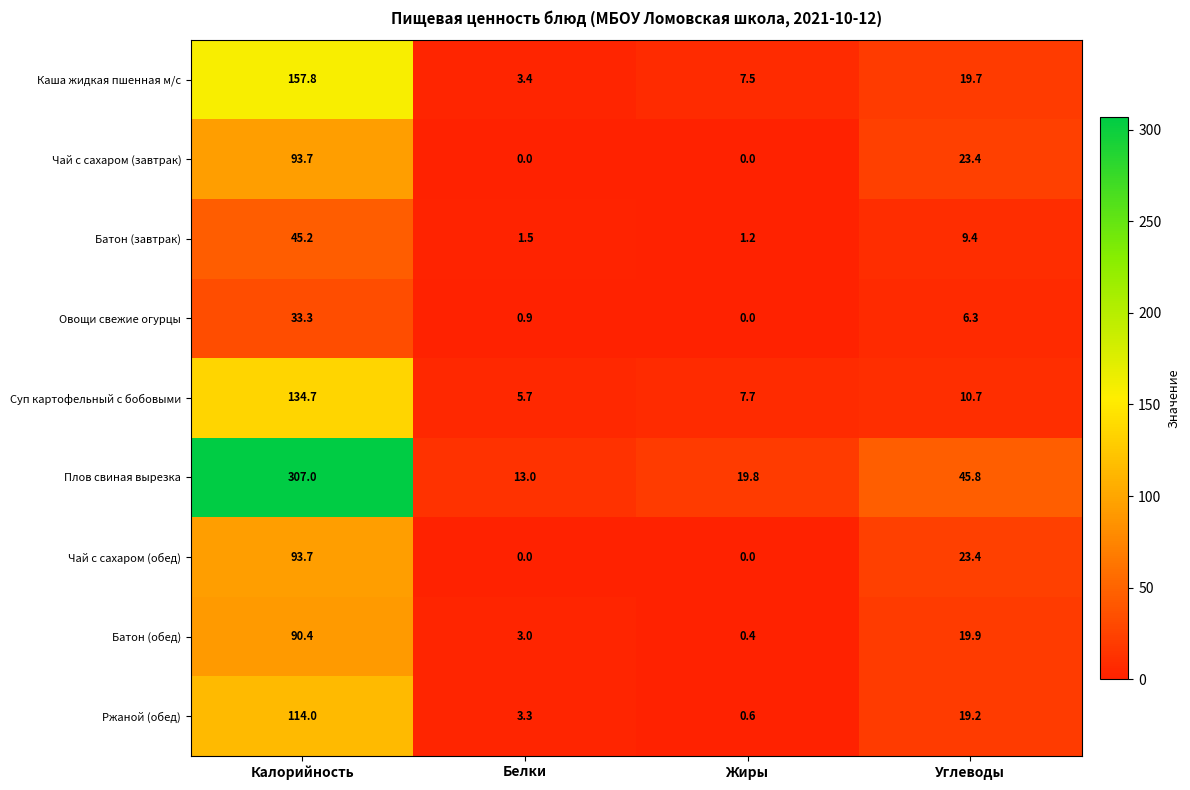

At which category is the sum across all series the highest?

Калорийность